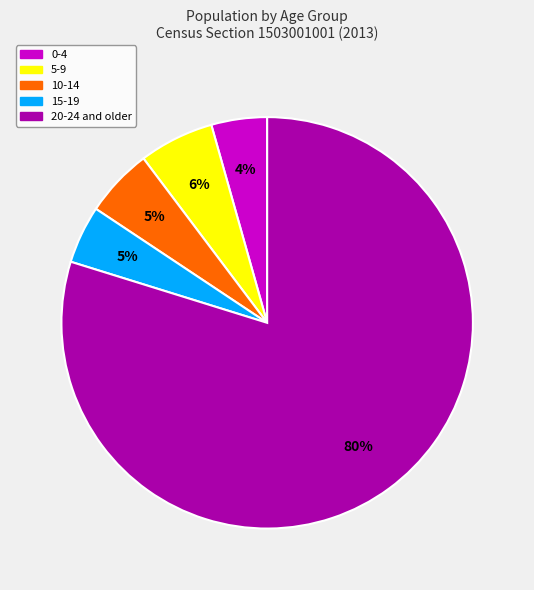

To the nearest percent, what is the average slice percentage?

20%